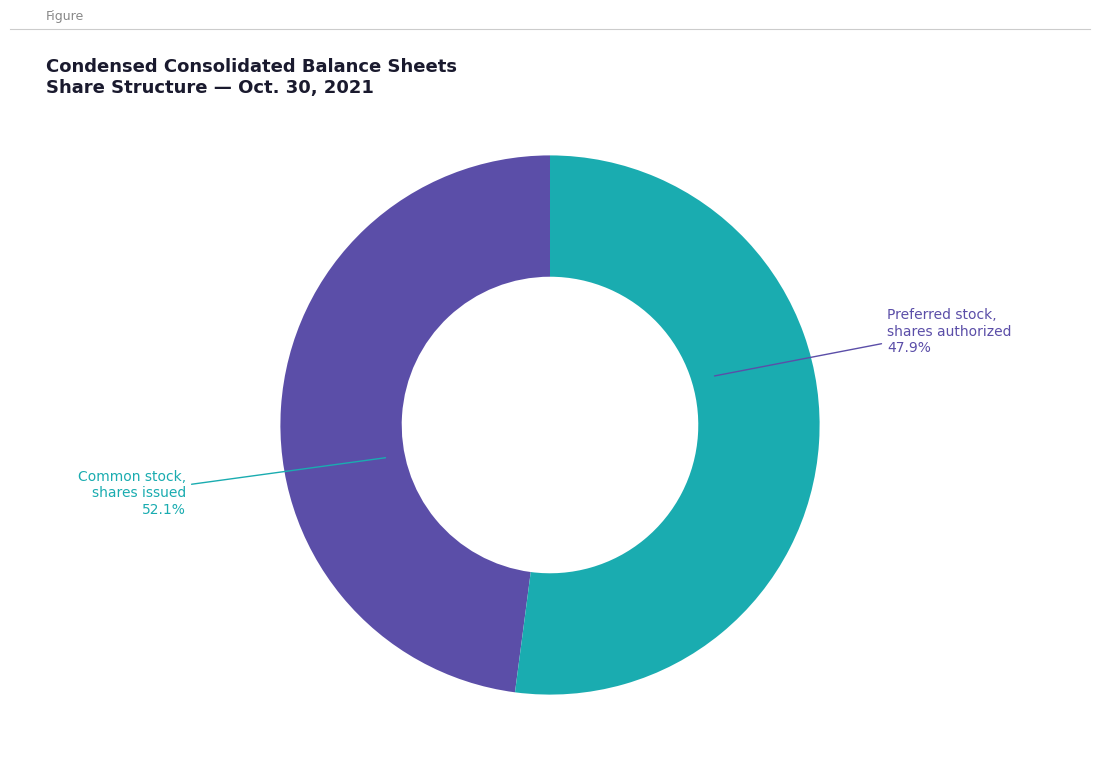

Count the number of slices in the pie.

2